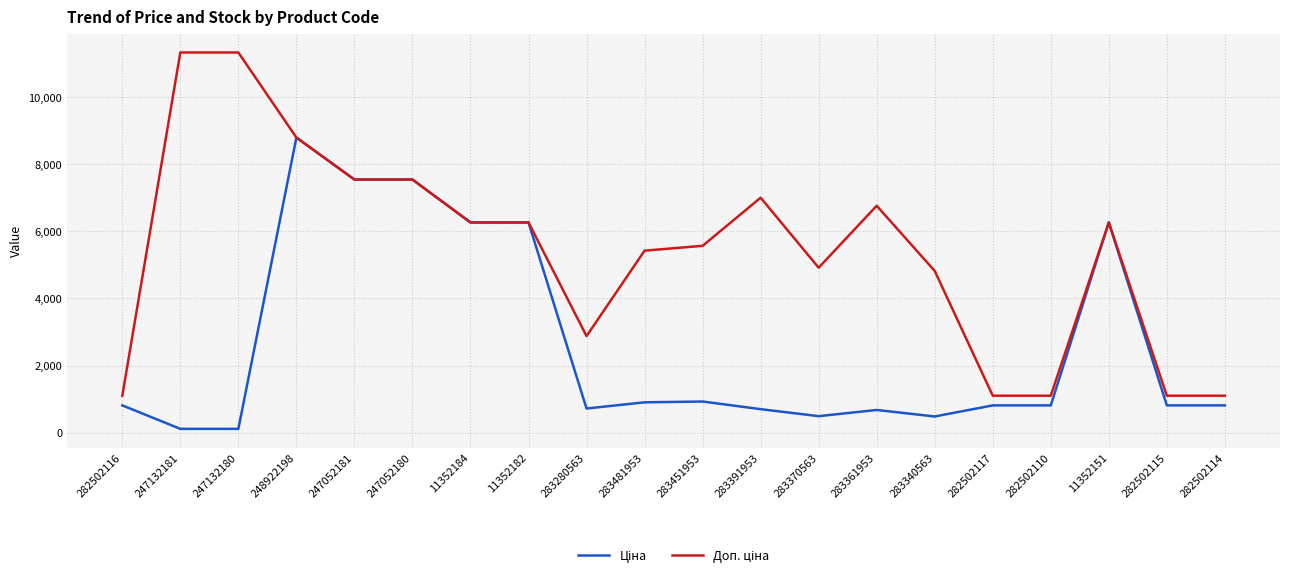

What is the total value across all series at 11352184?

12533.4